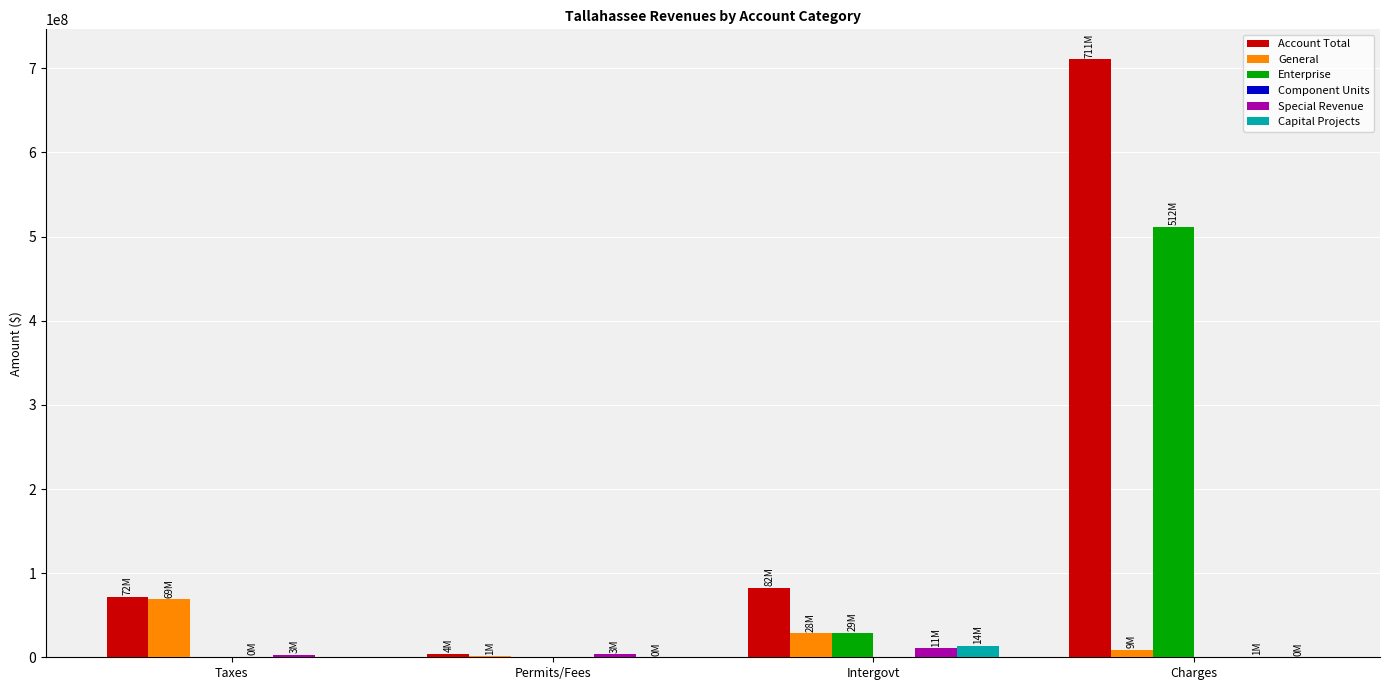

Which series has the largest range (max minus min)?

Account Total